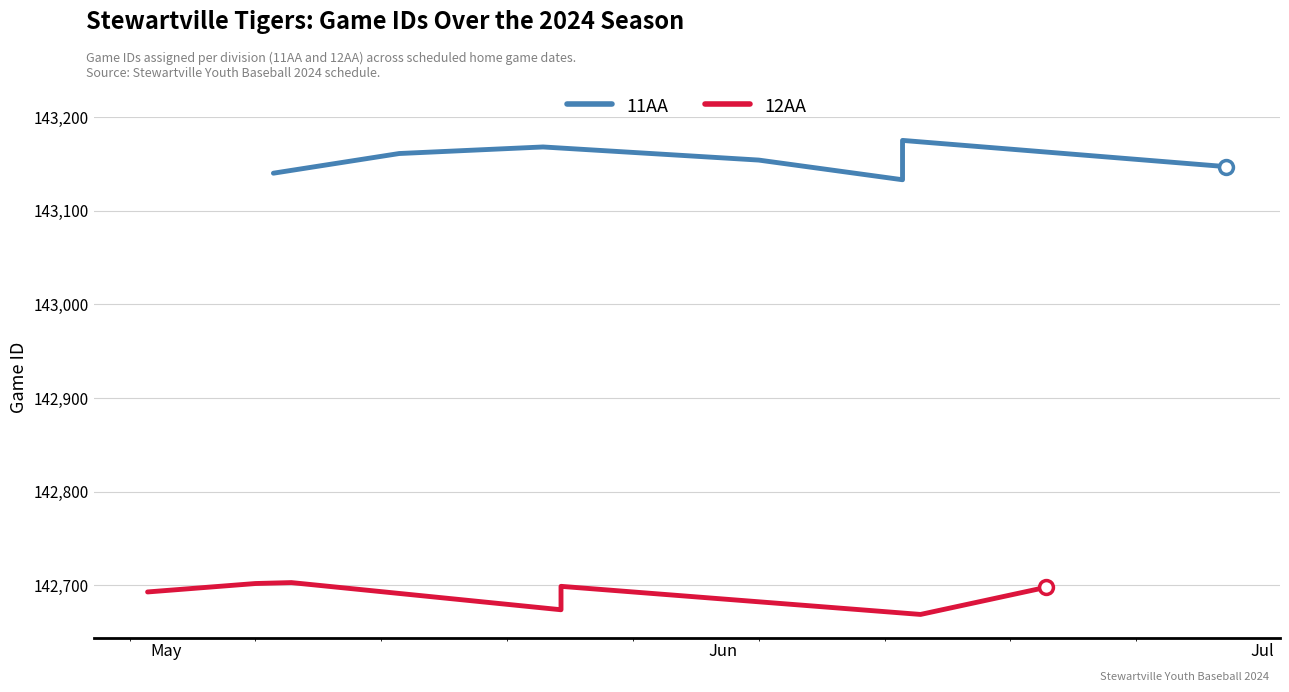

Which series has the largest range (max minus min)?

11AA